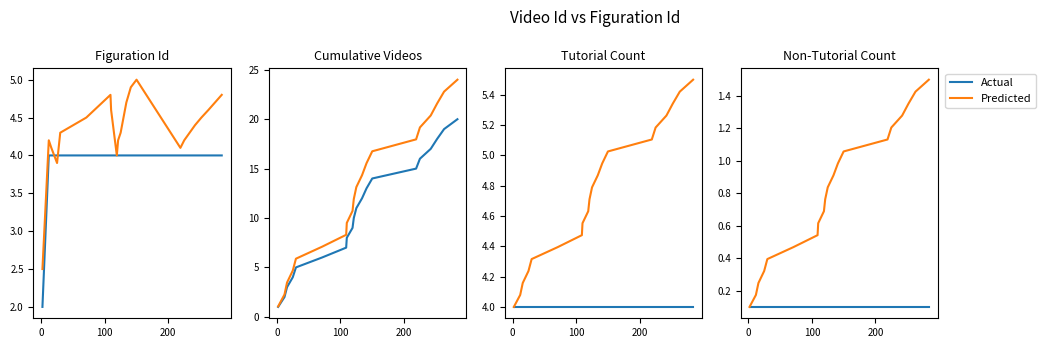

What are all the series names shown in the legend?

Actual, Predicted